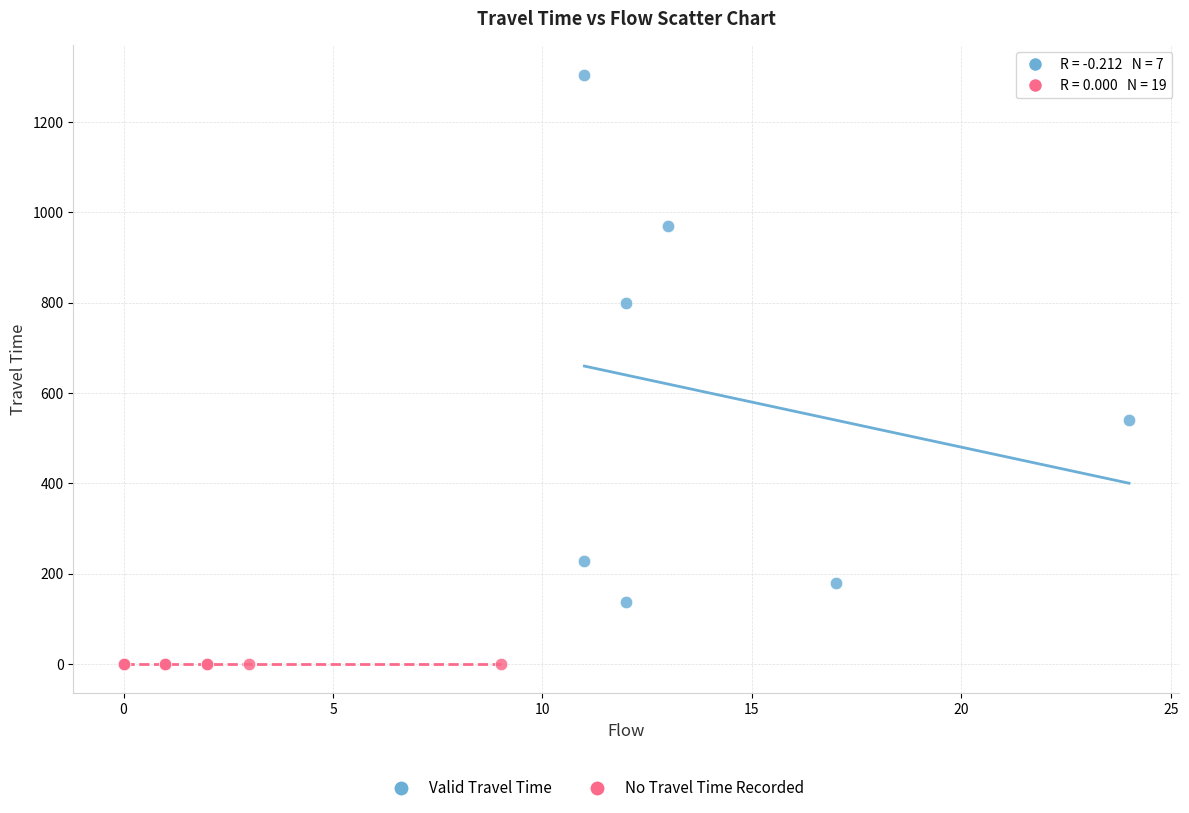

Which series contains the lowest Y value?

No Travel Time Recorded